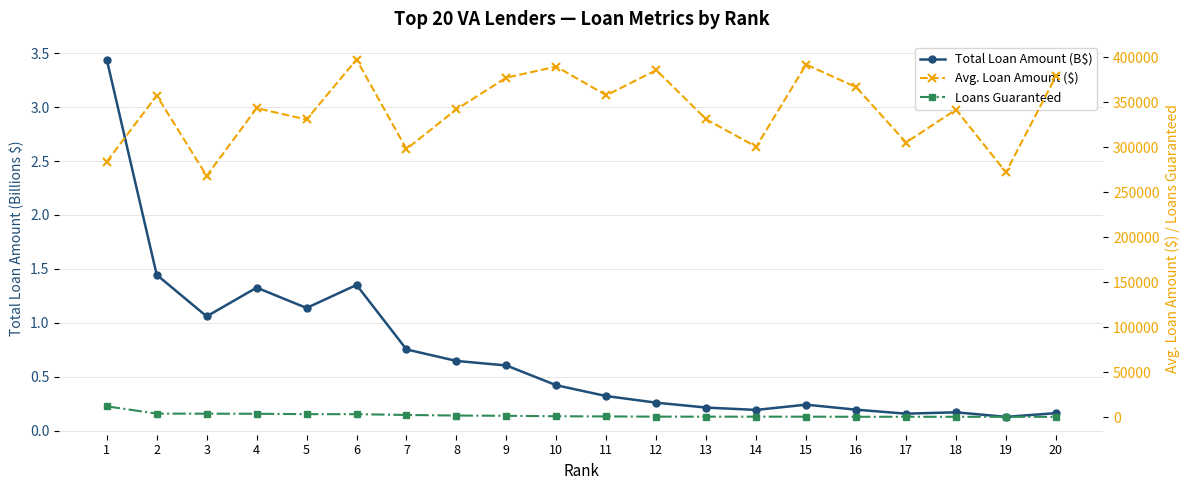

Which category has the highest value across all series?

6